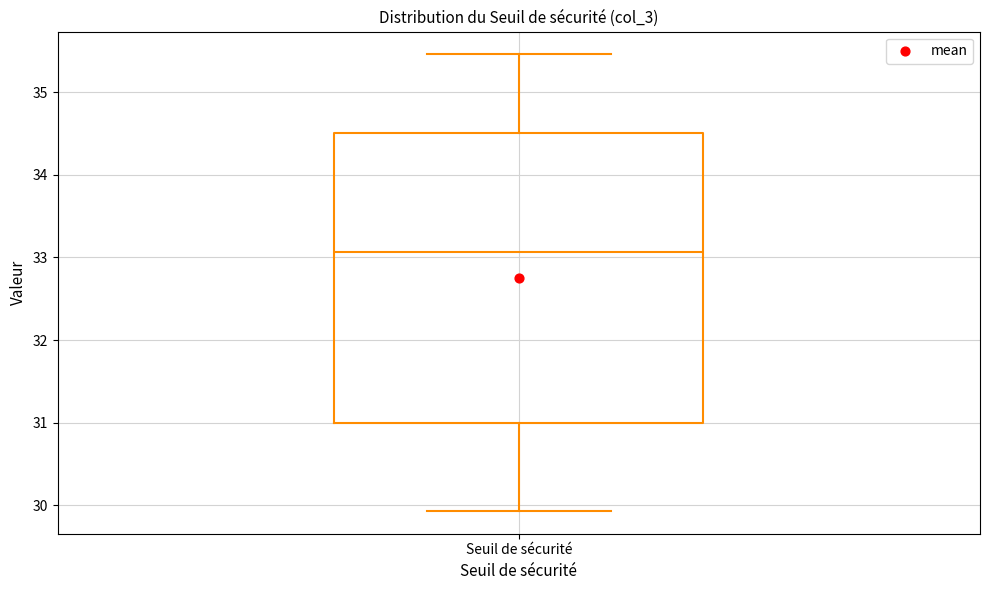

Transcribe this box plot: give where the median line is, the range the box spans, and where the two whiskers end, as read against the y-axis. The values are not printed on the chart, so give them approximately, as read against the axis.

median 33.1, box 31.0 to 34.5, whiskers 29.9 to 35.5